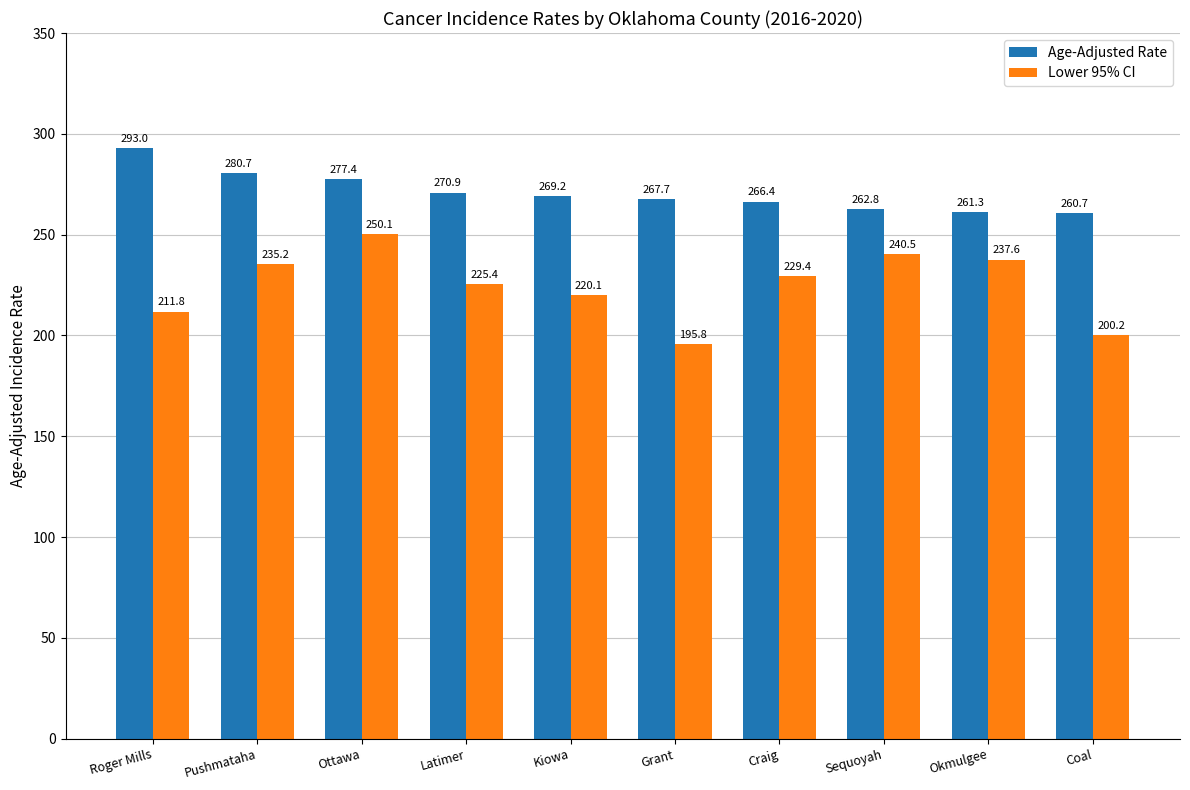

At how many categories does at least one series exceed 221?

10